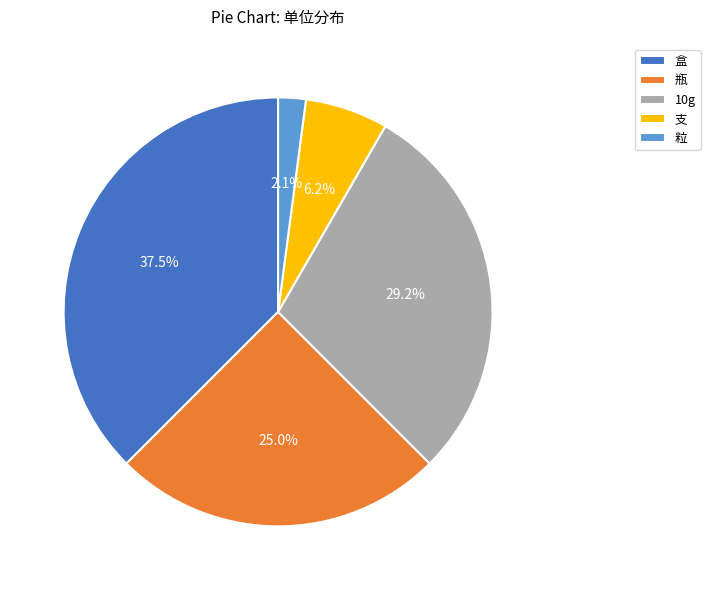

What is the smallest slice in the pie chart?

粒